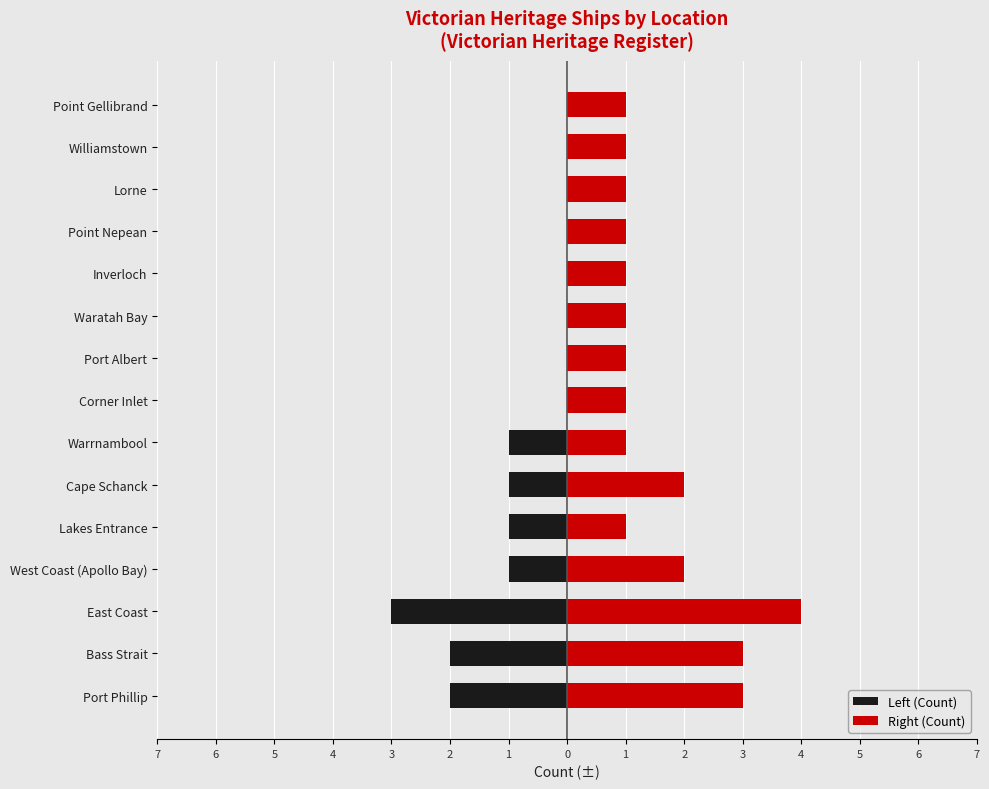

What is the sum of the Left (Count) values at West Coast (Apollo Bay) and Cape Schanck?

-2